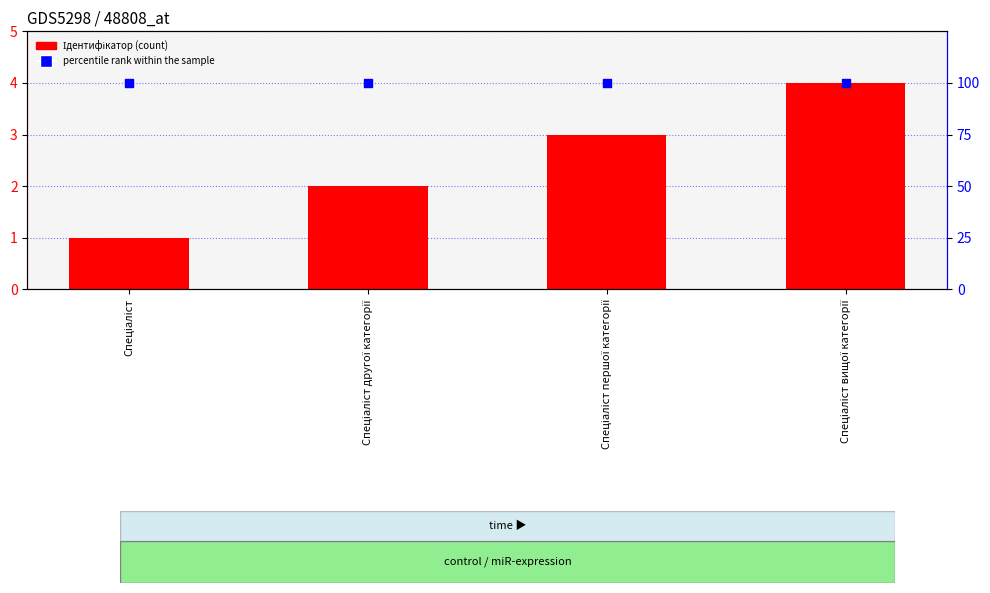

What is the total value across all series at Спеціаліст?

101